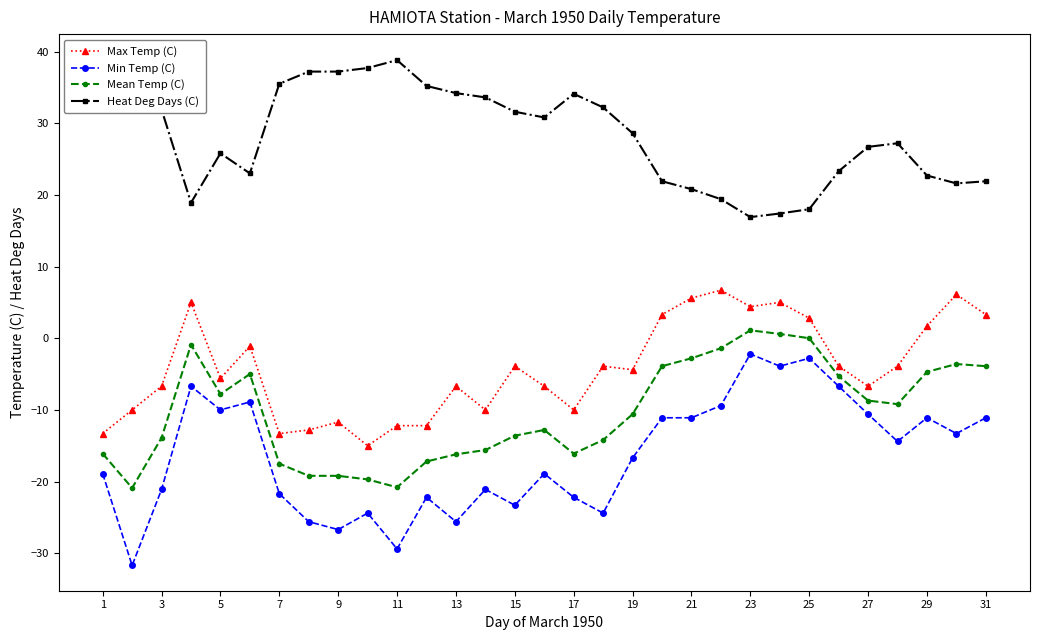

Is it true that Max Temp (C) equals -4.4 at 19?

True